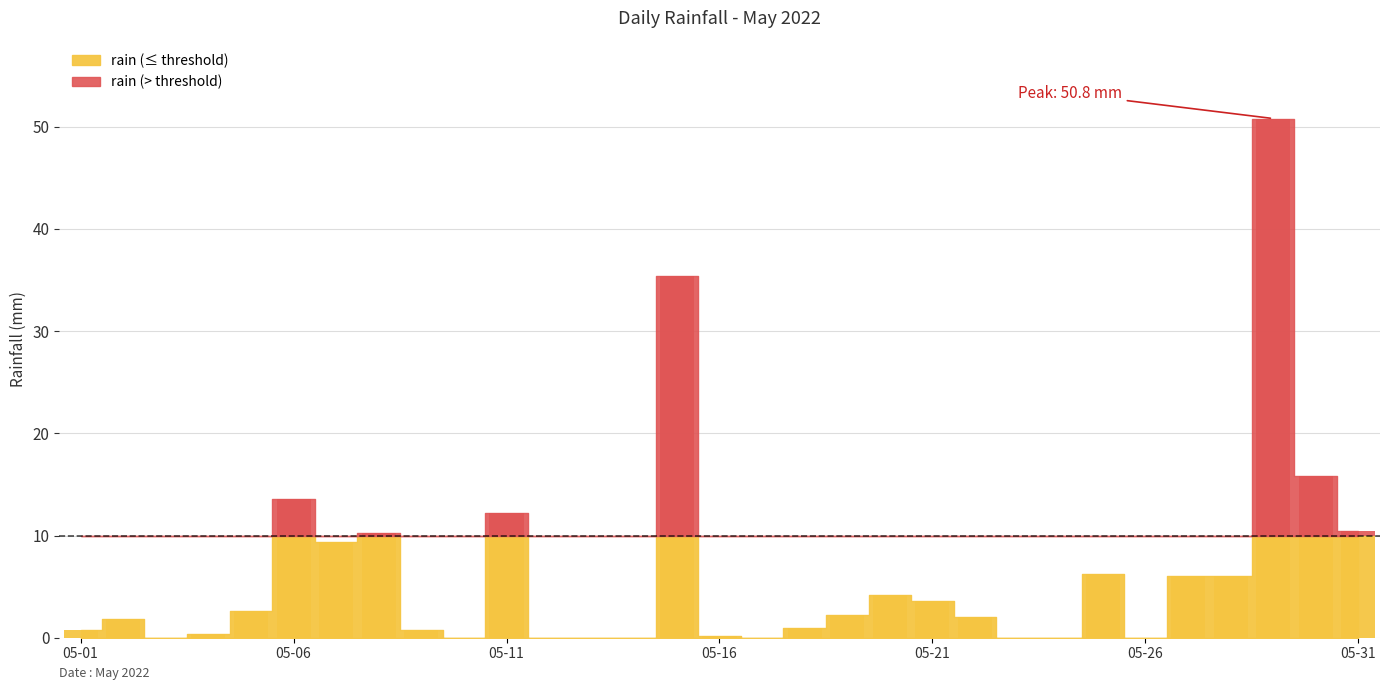

List the labels in order of value, largest first.

2022-05-29, 2022-05-15, 2022-05-30, 2022-05-06, 2022-05-11, 2022-05-31, 2022-05-08, 2022-05-07, 2022-05-25, 2022-05-27, 2022-05-28, 2022-05-20, 2022-05-21, 2022-05-05, 2022-05-19, 2022-05-22, 2022-05-02, 2022-05-18, 2022-05-01, 2022-05-09, 2022-05-04, 2022-05-16, 2022-05-03, 2022-05-10, 2022-05-12, 2022-05-13, 2022-05-14, 2022-05-17, 2022-05-23, 2022-05-24, 2022-05-26